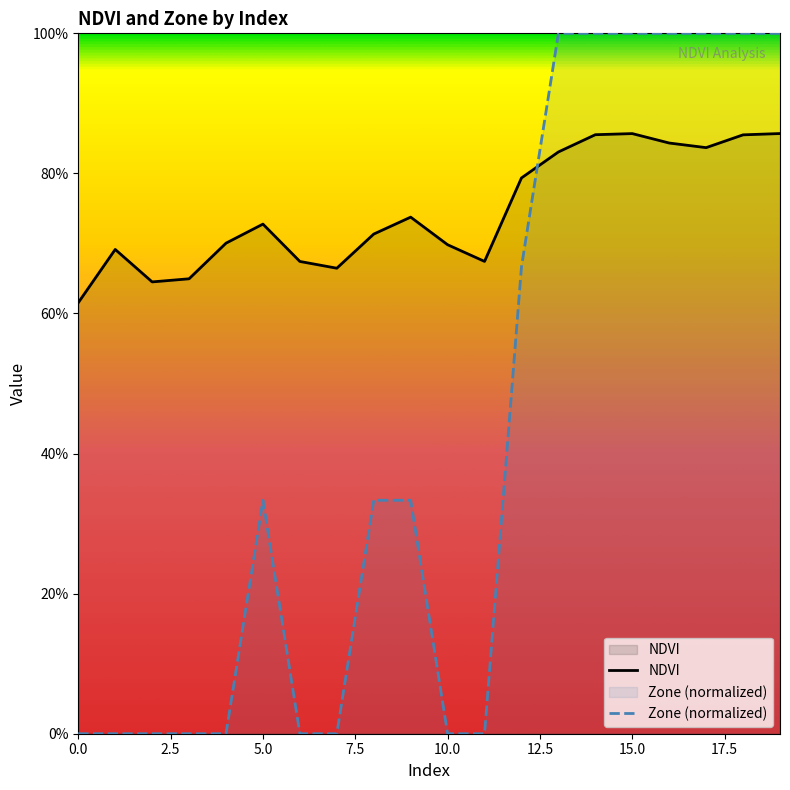

What is the difference between the maximum and minimum values in the Zone (normalized) series?

1.0